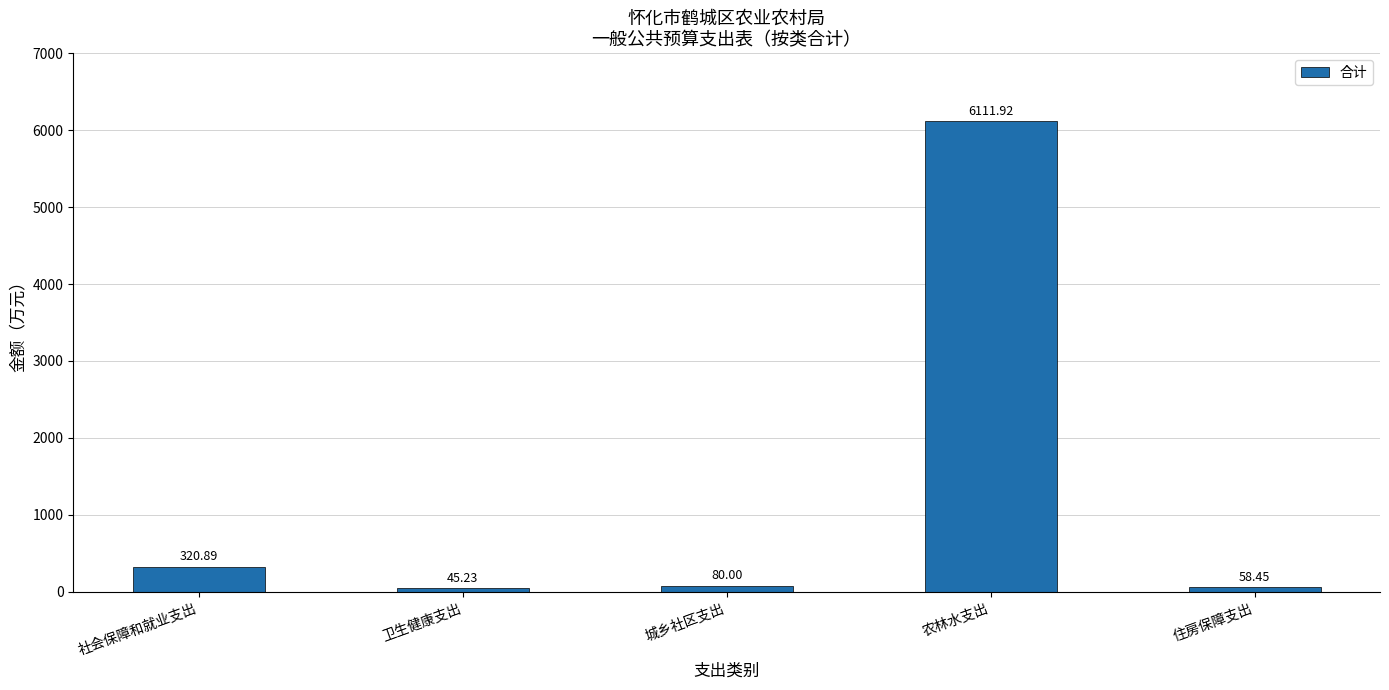

What value does the data have at 社会保障和就业支出?

320.9